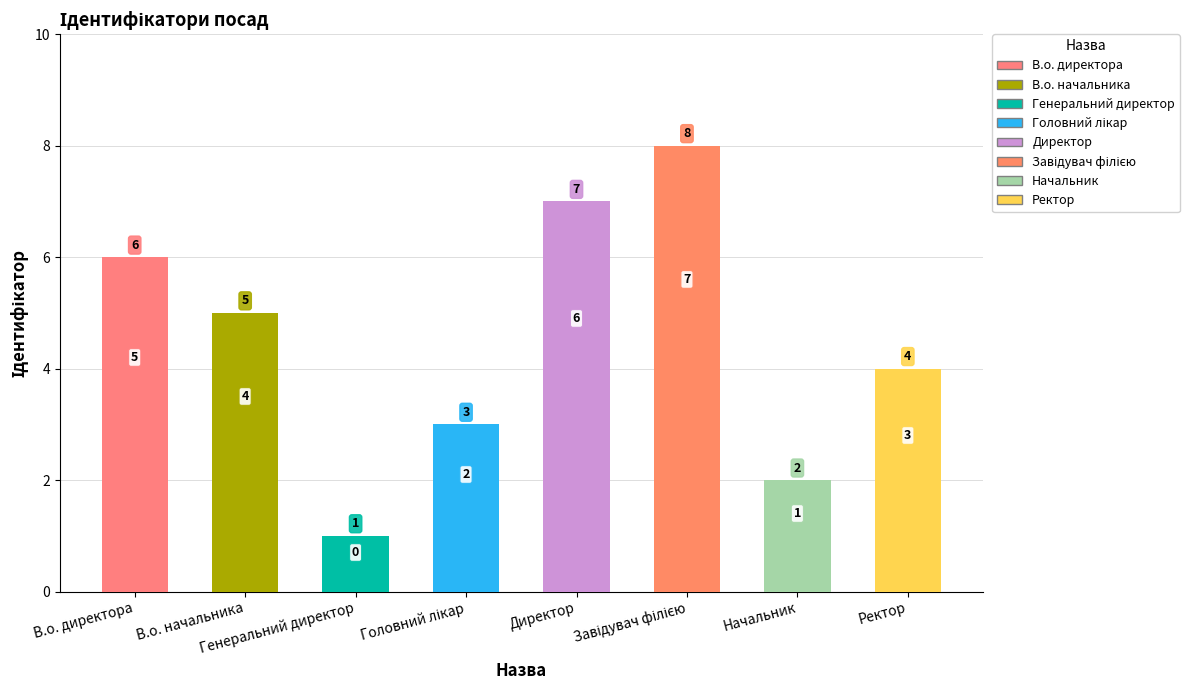

What value does the data have at Начальник?

2